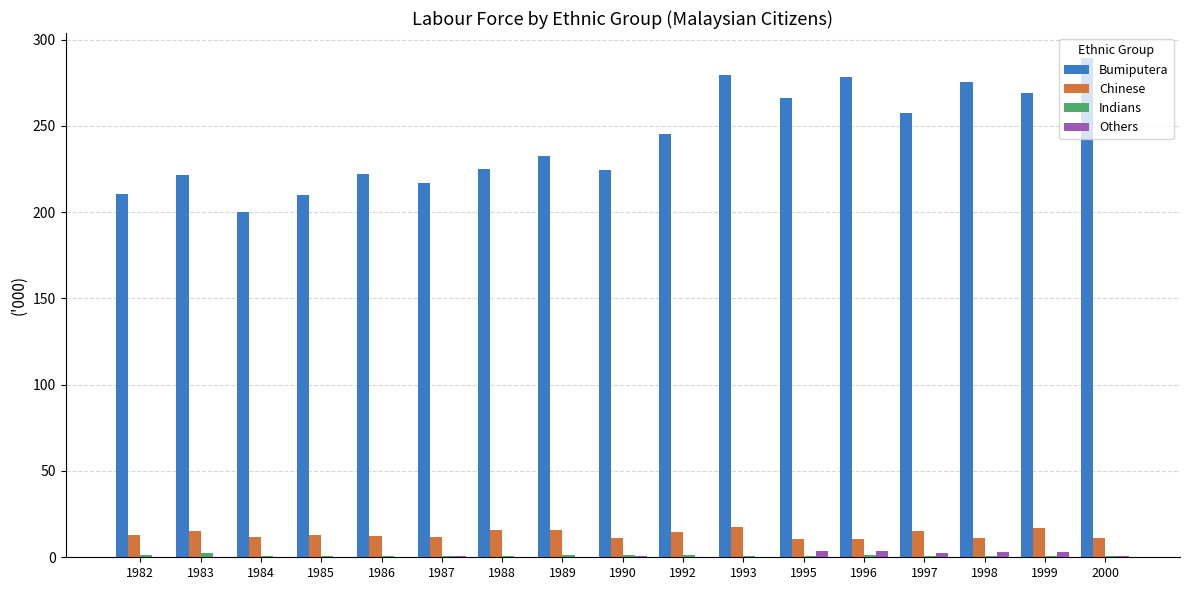

At which category does the chart reach its peak across all series?

2000